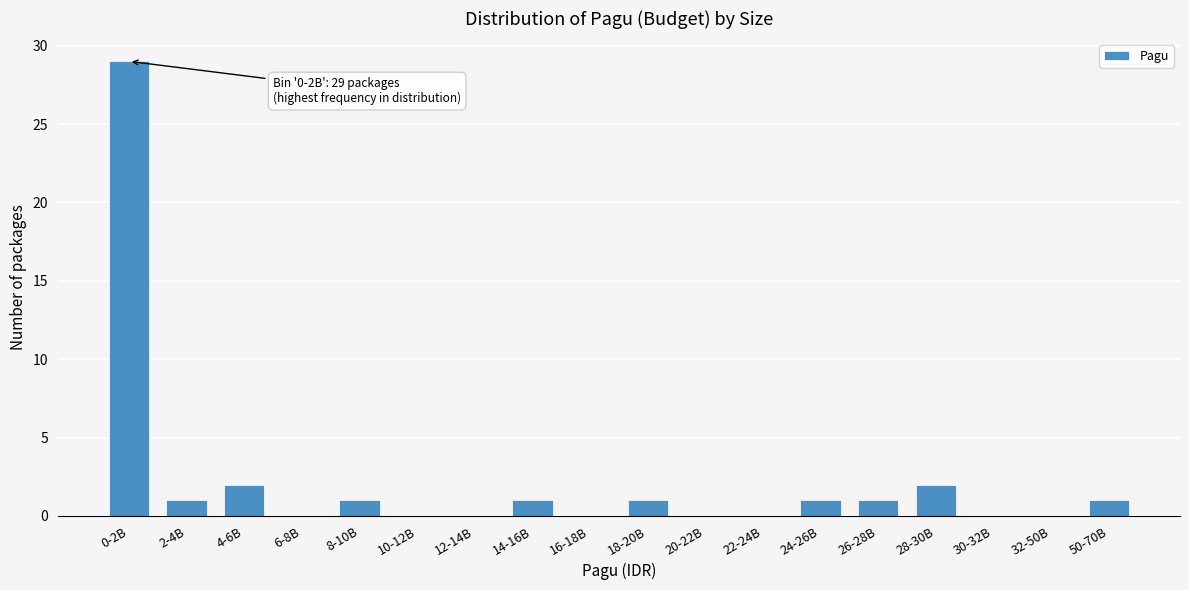

What is the greatest value displayed?

29